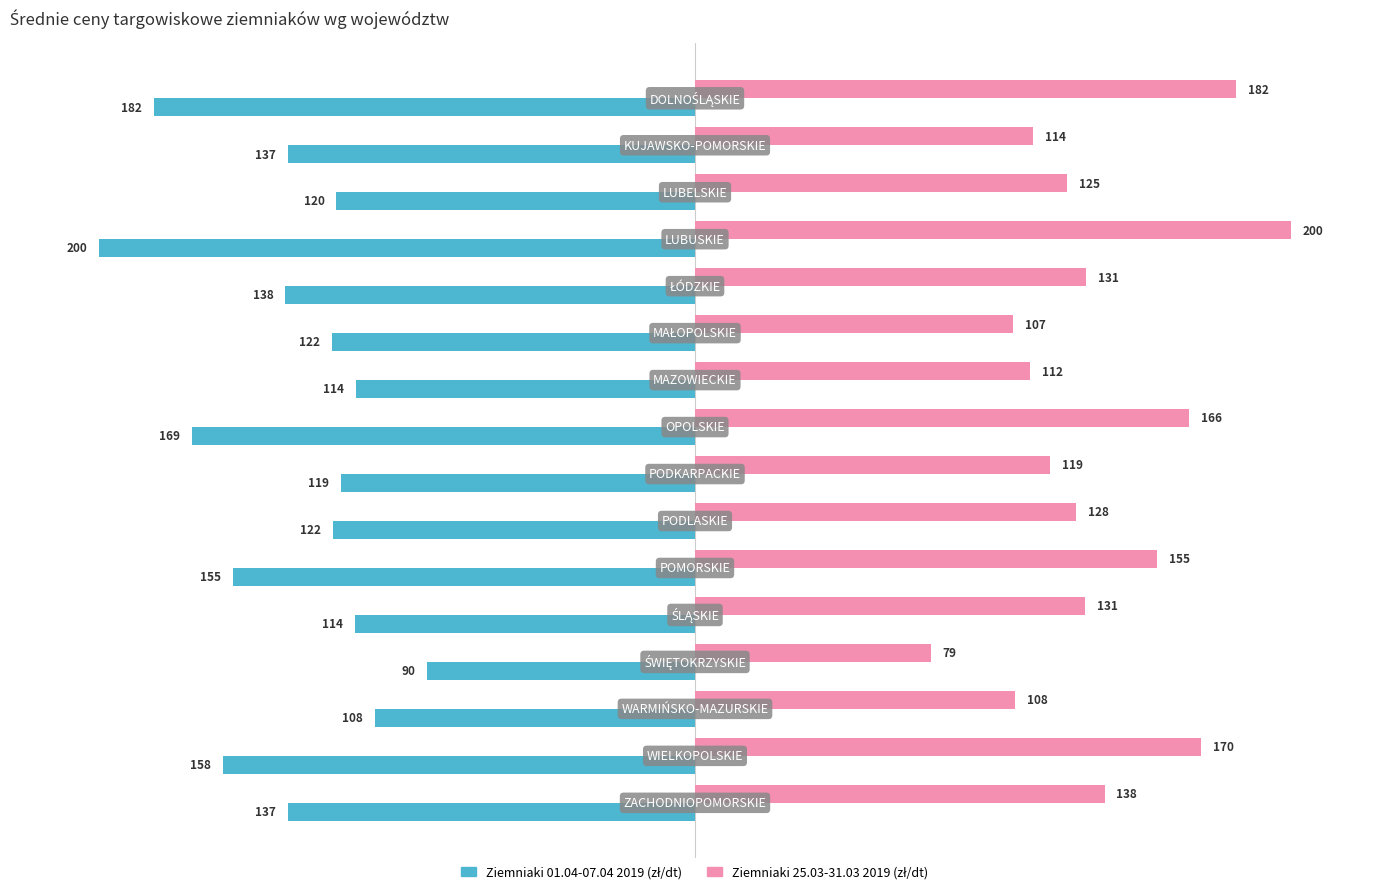

What is the minimum value shown in the chart?

-200.0